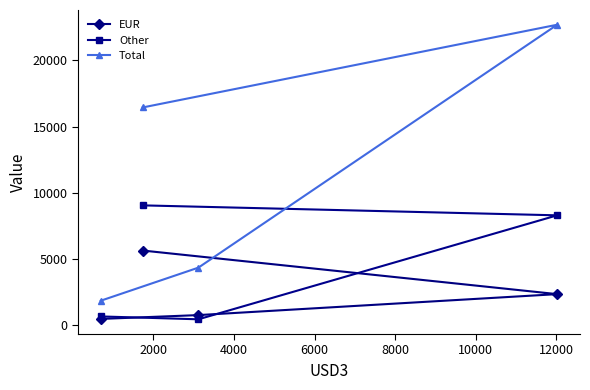

Does the chart display data point markers on the line(s)?

Yes